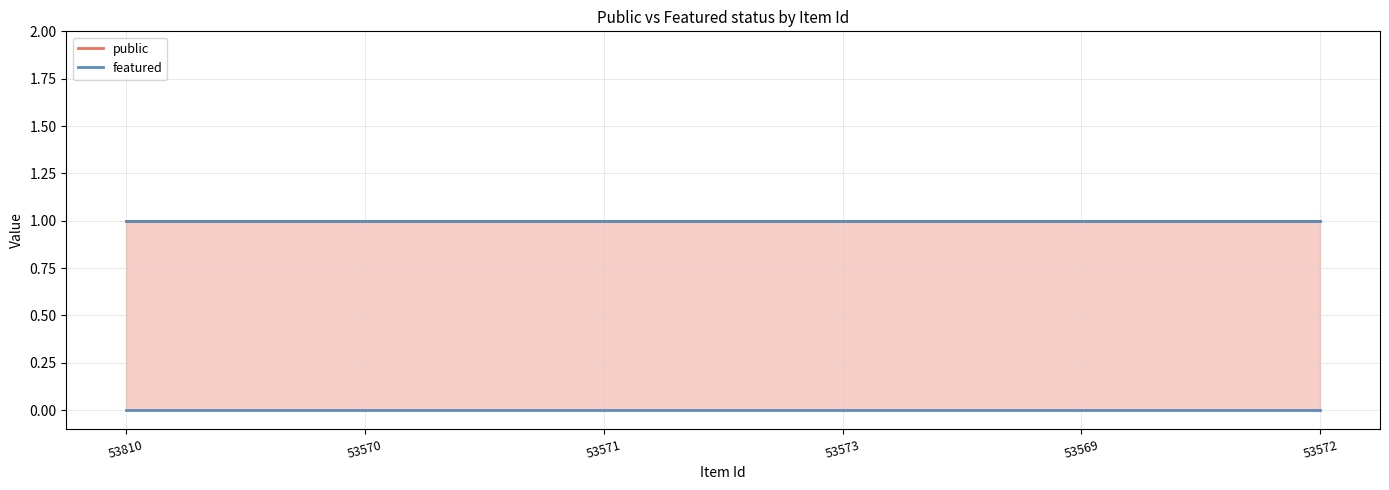

Where is public nearest to the value 1?

53810